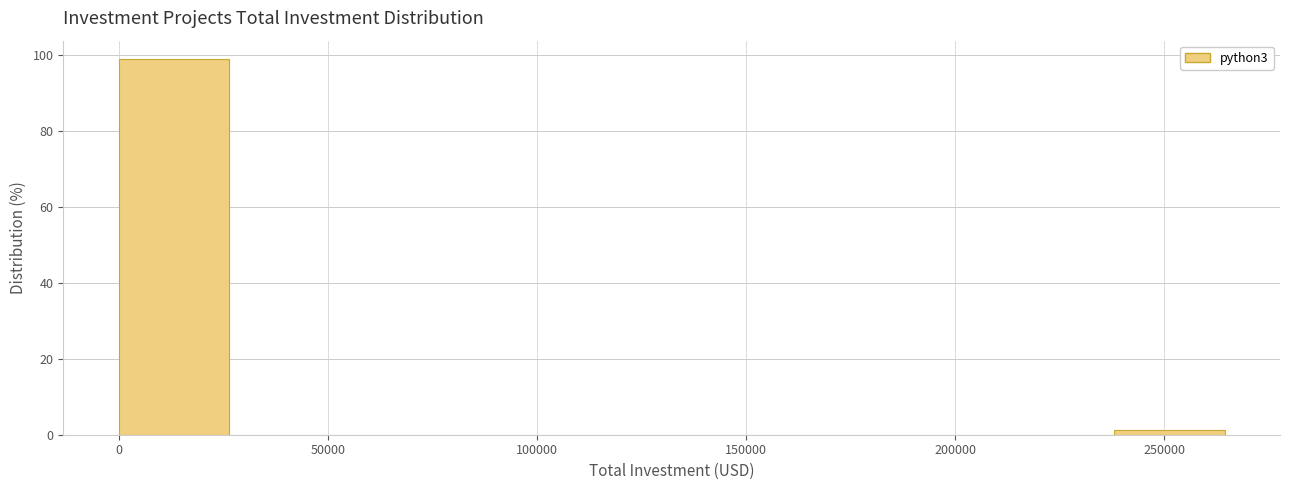

Over which range of the x-axis is the bar tallest?

0 to 25000